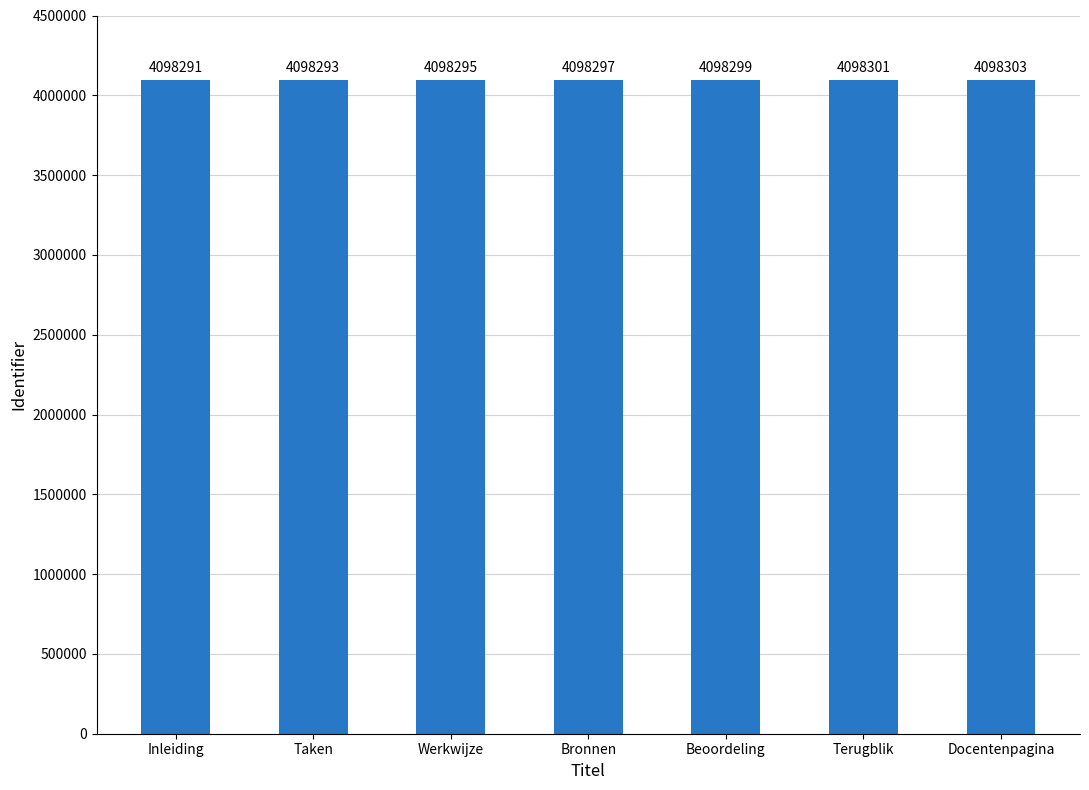

What is the label of the 2nd bar from the right?

Terugblik